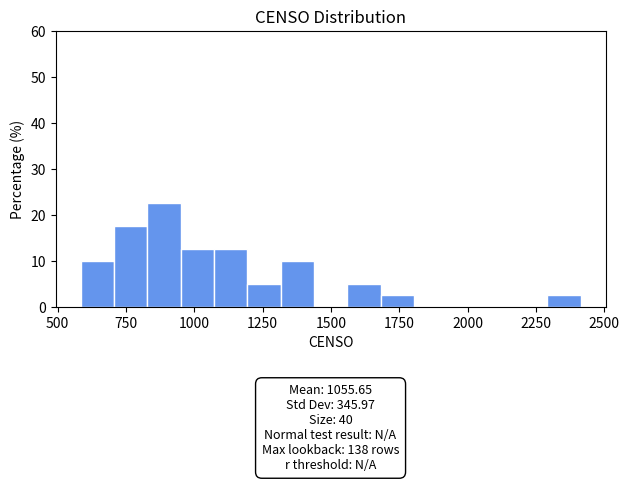

Around what value on the x-axis is the tallest bar? Give the approximate position of its centre, as read against the axis.

900